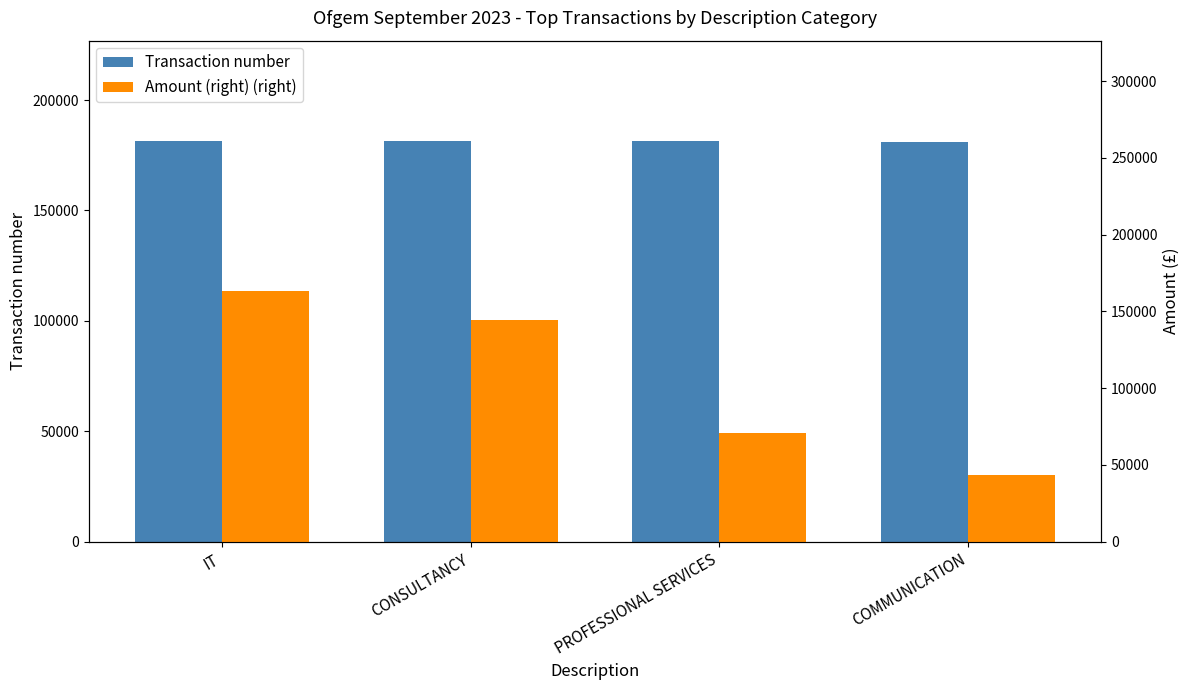

At which label does Amount (right) (right) first exceed 144501?

IT